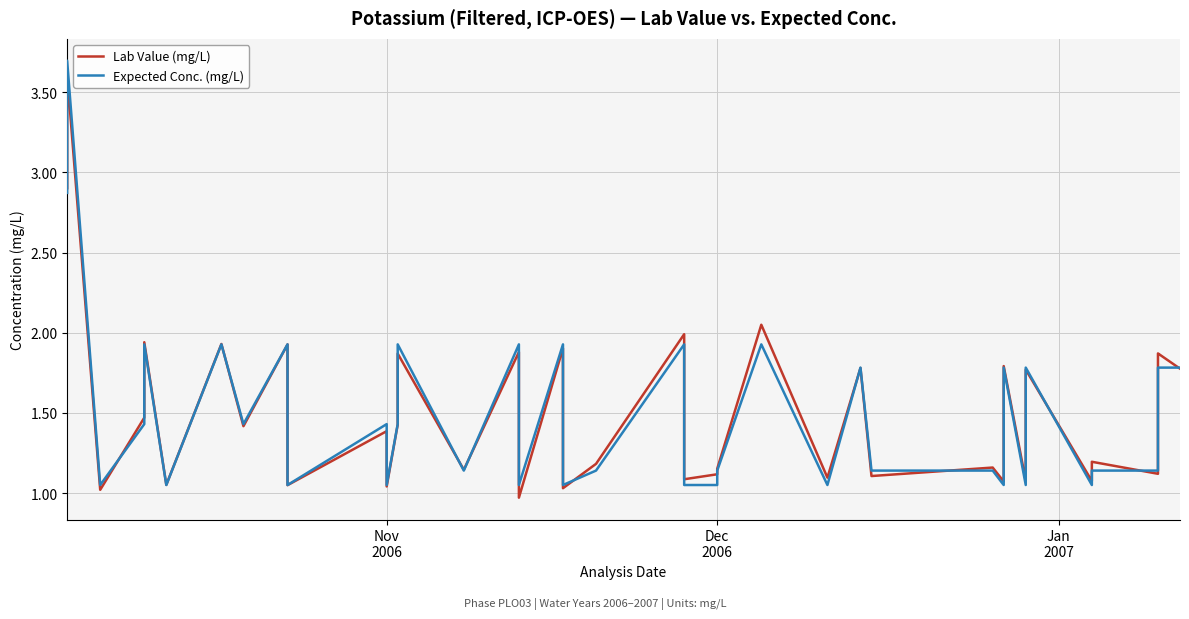

What are all the series names shown in the legend?

Lab Value (mg/L), Expected Conc. (mg/L)